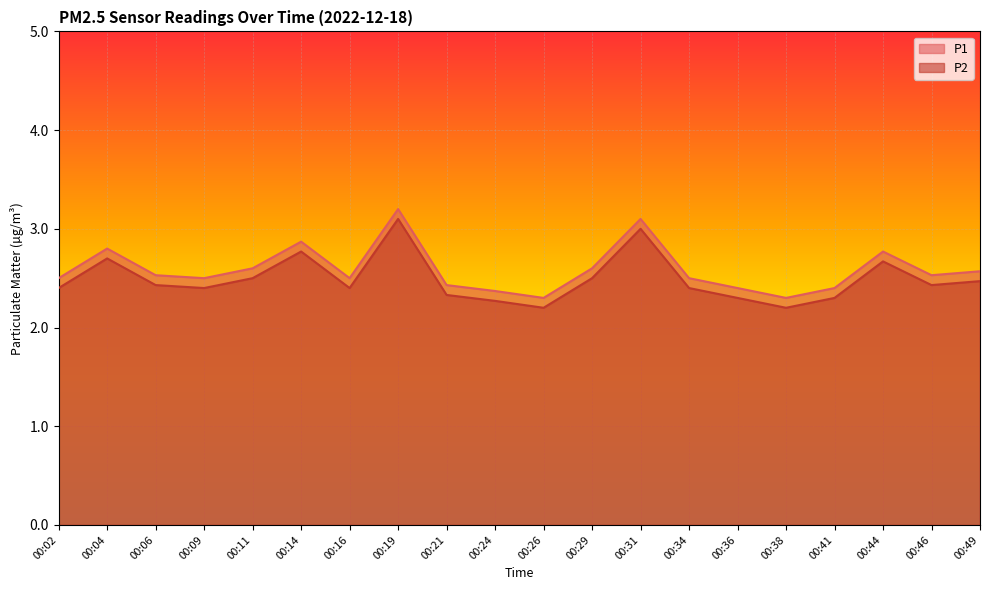

What is the difference between the P2 values at 00:41 and 00:29?

0.2